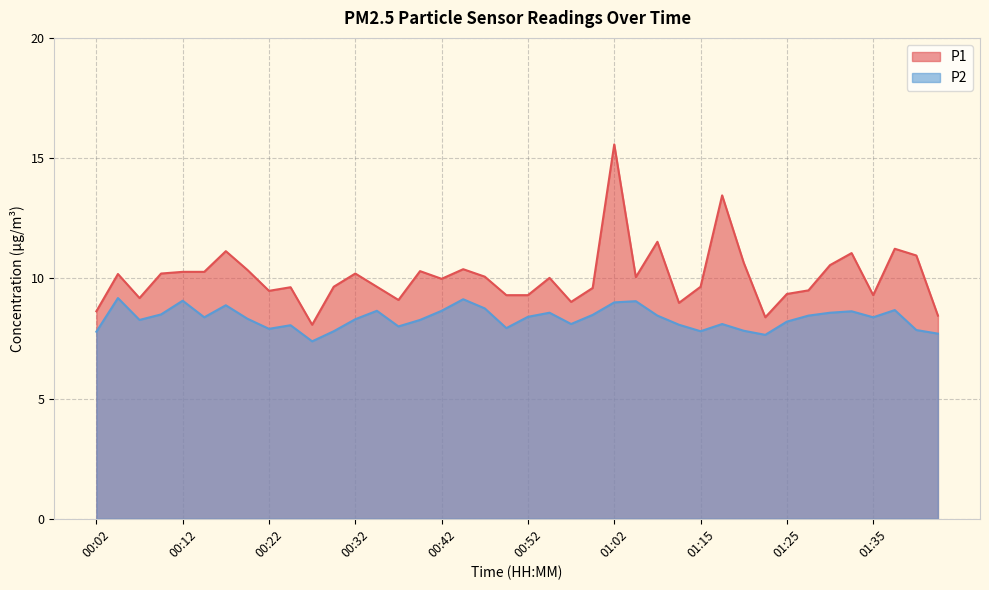

The value of P1 at 00:30 is 9.7. True or false?

True